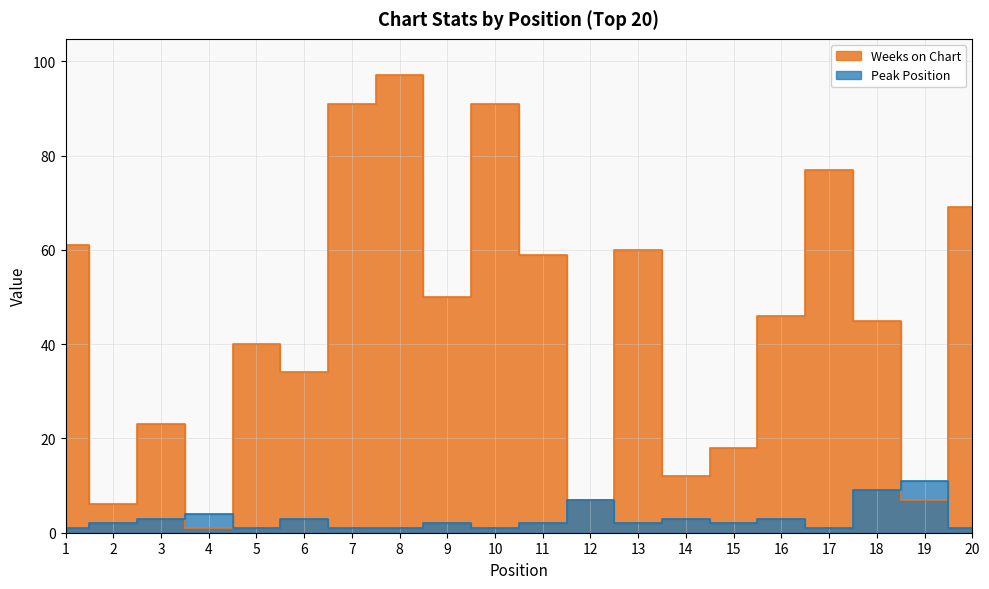

After their last crossing, which series has the higher values: Weeks on Chart or Peak Position?

Weeks on Chart